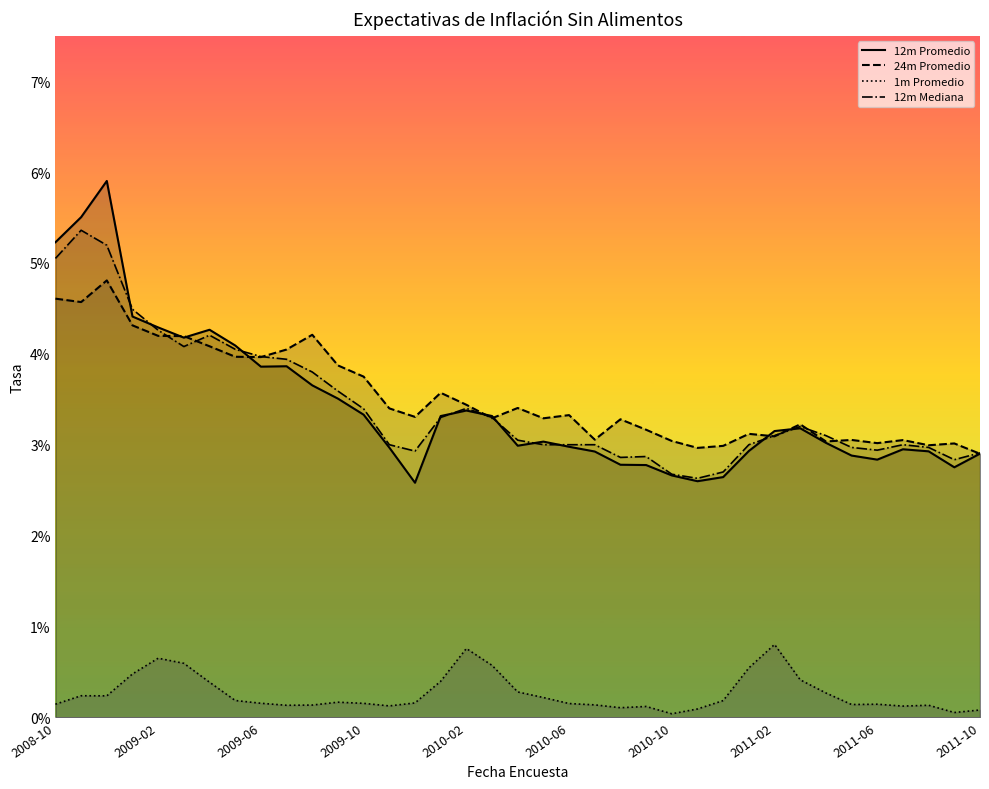

Which series changed the most between 2010-05 and 2011-03?

12m Mediana